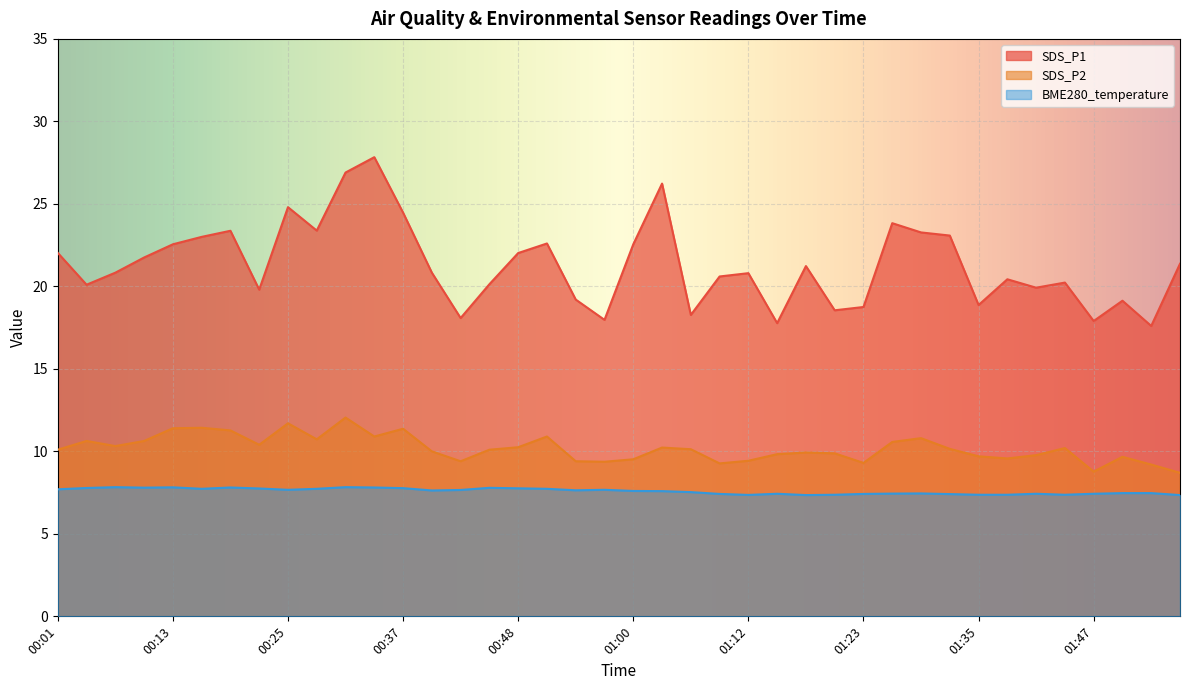

Reading right to left, transcribe all the data shown in this chart.

SDS_P1: 01:56=21.4	01:53=17.6	01:50=19.1	01:47=17.9	01:44=20.2	01:41=19.9	01:38=20.4	01:35=18.9	01:32=23.1	01:29=23.3	01:26=23.8	01:23=18.8	01:21=18.6	01:18=21.2	01:15=17.8	01:12=20.8	01:09=20.6	01:06=18.3	01:03=26.2	01:00=22.6	00:57=18.0	00:54=19.2	00:51=22.6	00:48=22.0	00:45=20.1	00:42=18.1	00:40=20.8	00:37=24.5	00:34=27.8	00:31=26.9	00:28=23.4	00:25=24.8	00:22=19.8	00:19=23.4	00:16=23.0	00:13=22.6	00:10=21.8	00:07=20.8	00:04=20.1	00:01=22.0
SDS_P2: 01:56=8.7	01:53=9.2	01:50=9.7	01:47=8.8	01:44=10.2	01:41=9.8	01:38=9.6	01:35=9.7	01:32=10.2	01:29=10.8	01:26=10.6	01:23=9.3	01:21=9.9	01:18=9.9	01:15=9.8	01:12=9.4	01:09=9.3	01:06=10.1	01:03=10.2	01:00=9.5	00:57=9.4	00:54=9.4	00:51=10.9	00:48=10.2	00:45=10.1	00:42=9.4	00:40=10.0	00:37=11.4	00:34=10.9	00:31=12.1	00:28=10.7	00:25=11.7	00:22=10.4	00:19=11.3	00:16=11.4	00:13=11.4	00:10=10.6	00:07=10.3	00:04=10.6	00:01=10.1
BME280_temperature: 01:56=7.3	01:53=7.5	01:50=7.5	01:47=7.4	01:44=7.4	01:41=7.4	01:38=7.4	01:35=7.4	01:32=7.4	01:29=7.5	01:26=7.4	01:23=7.4	01:21=7.4	01:18=7.3	01:15=7.4	01:12=7.4	01:09=7.4	01:06=7.5	01:03=7.6	01:00=7.6	00:57=7.7	00:54=7.6	00:51=7.7	00:48=7.8	00:45=7.8	00:42=7.7	00:40=7.6	00:37=7.8	00:34=7.8	00:31=7.8	00:28=7.7	00:25=7.7	00:22=7.8	00:19=7.8	00:16=7.7	00:13=7.8	00:10=7.8	00:07=7.8	00:04=7.8	00:01=7.7